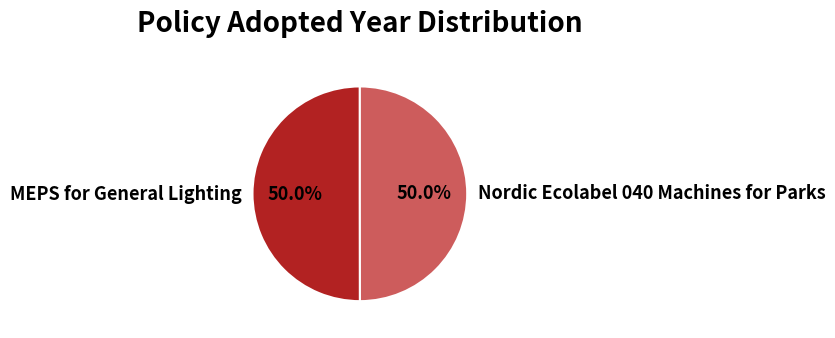

To the nearest percent, what percentage of the pie is Nordic Ecolabel 040 Machines for Parks?

50%